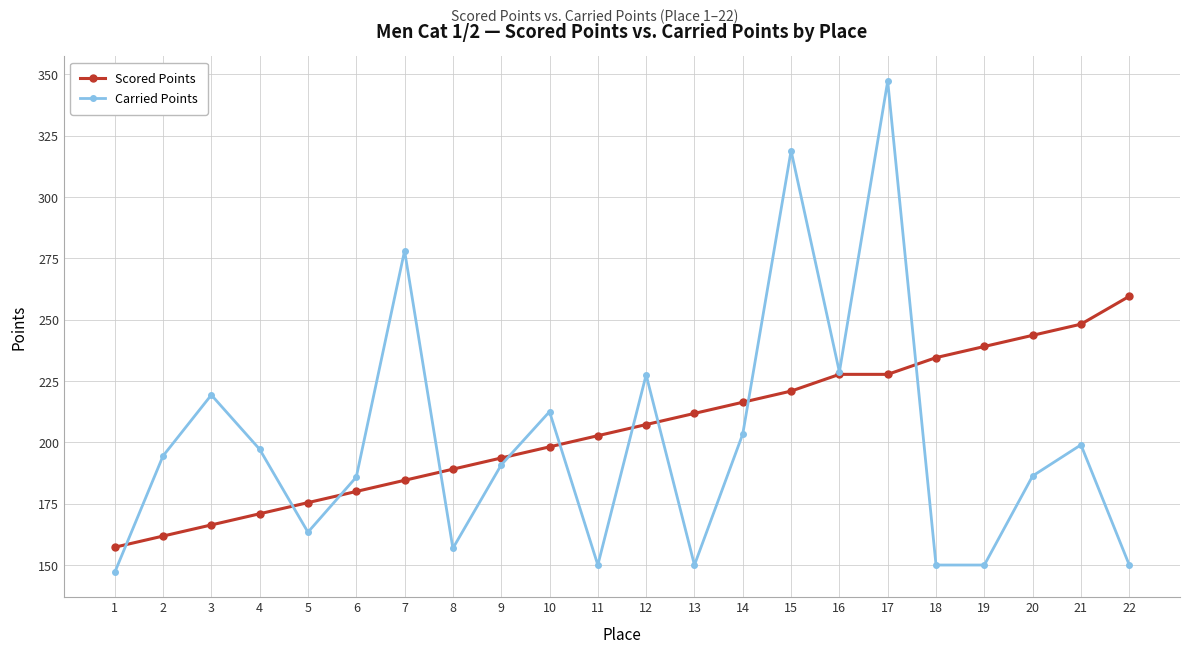

Which series changed the most between 20 and 22?

Carried Points